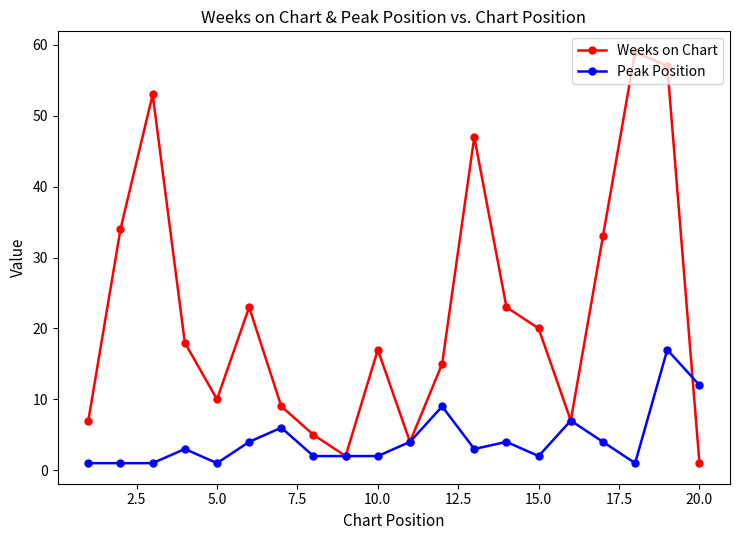

True or false: Weeks on Chart and Peak Position cross at least once.

True